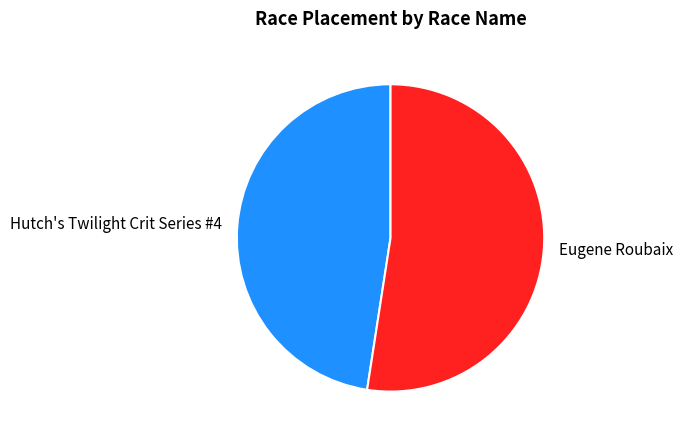

Is it true that Eugene Roubaix is 60% of the pie?

False